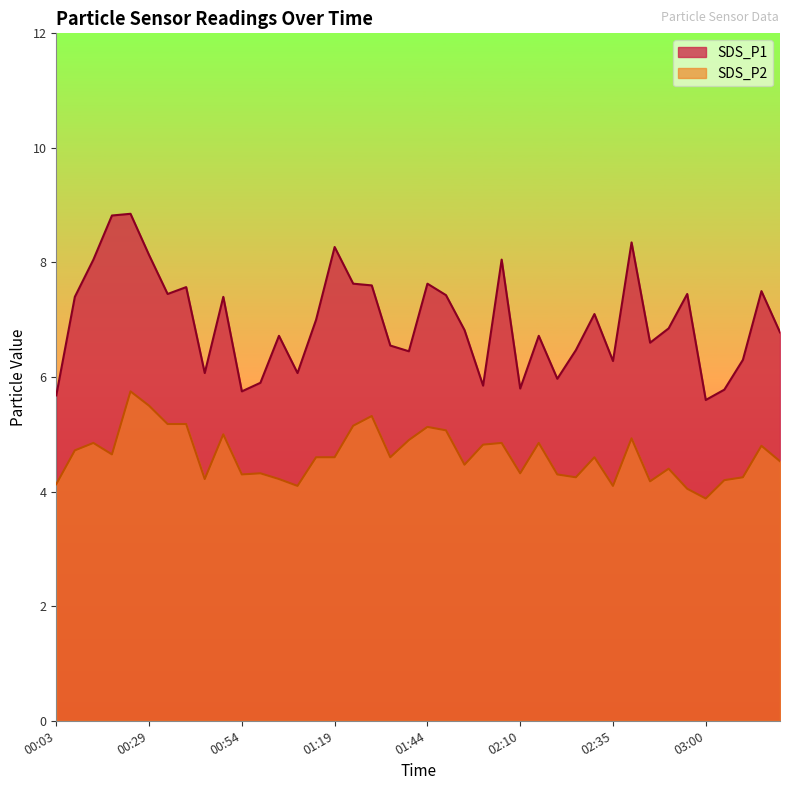

What is the label of the 19th point from the left?

01:34